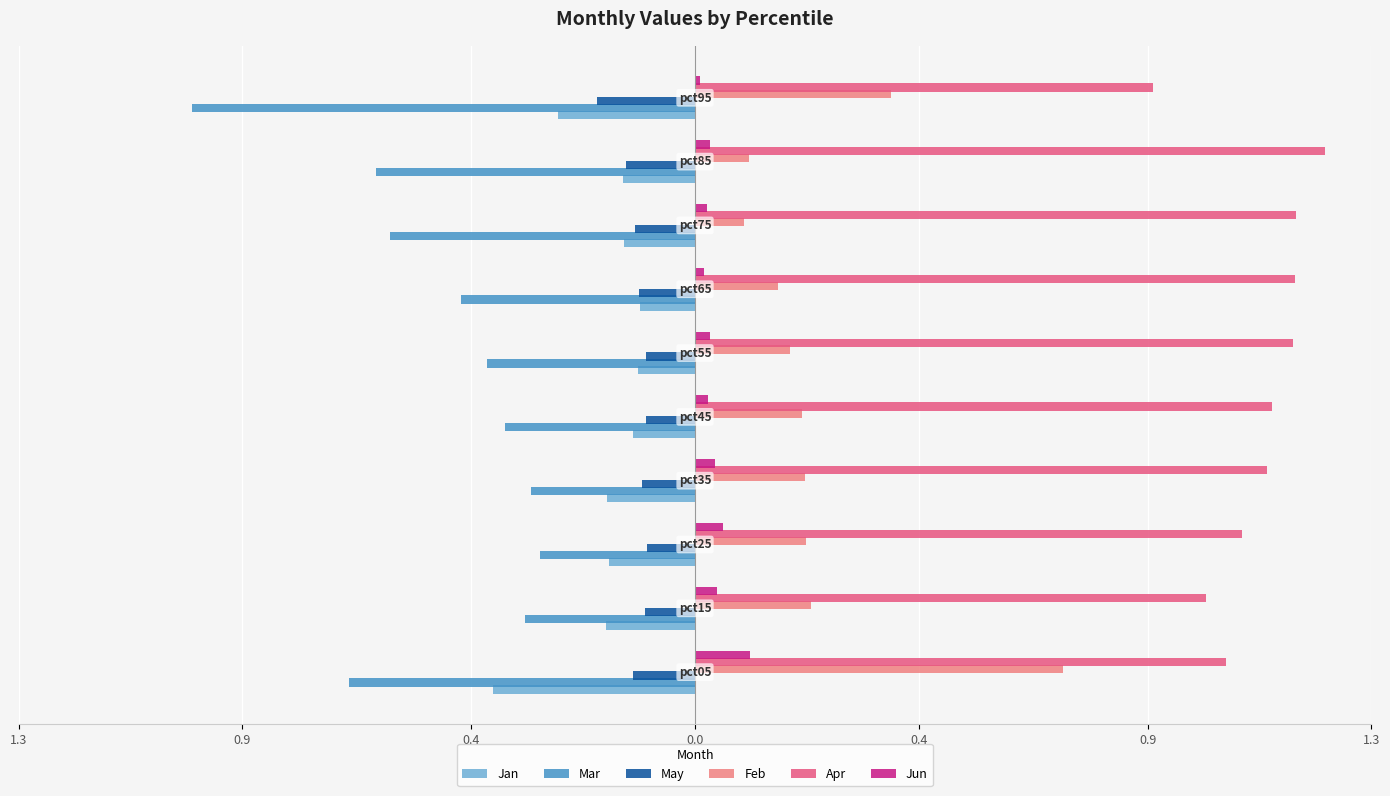

What is the difference between the maximum and second lowest values in the Apr series?

0.2